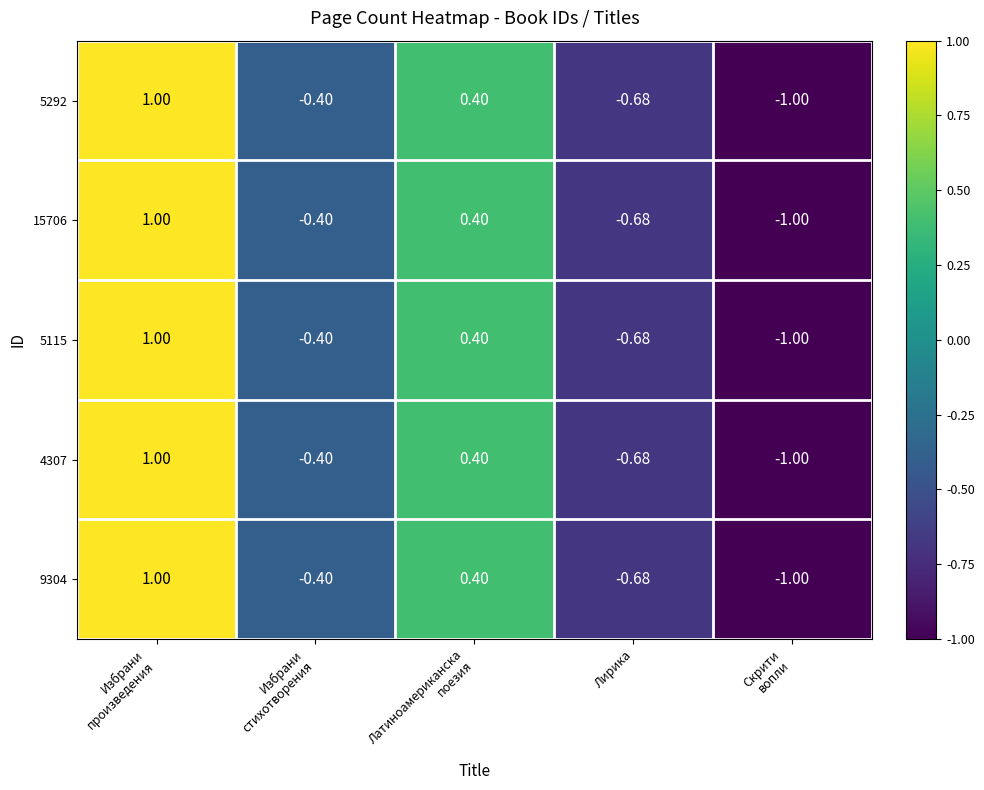

How many values in the 4307 series exceed 0?

2